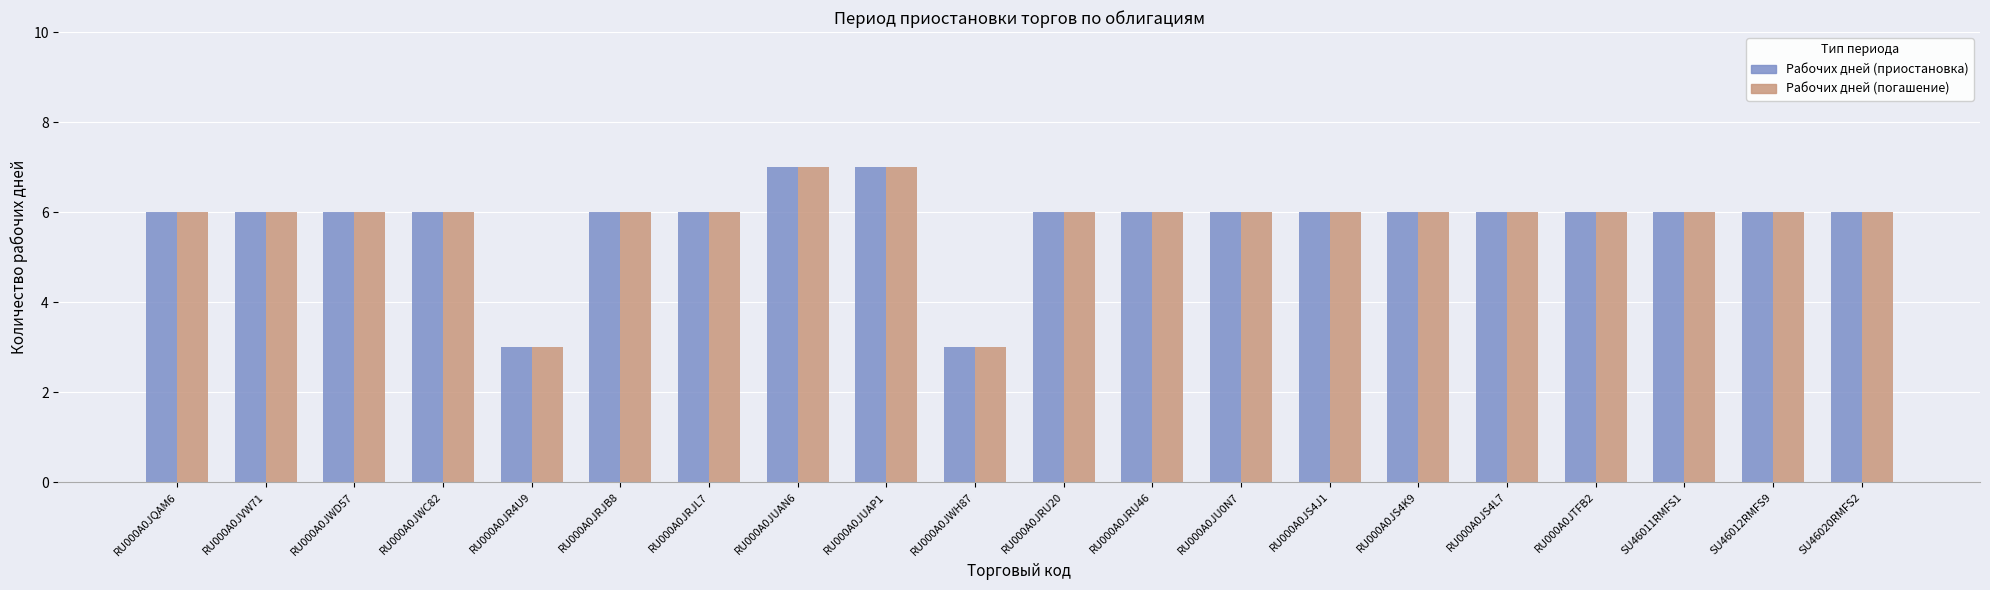

Reading left to right, transcribe all the data shown in this chart.

Рабочих дней (приостановка): 6	6	6	6	3	6	6	7	7	3	6	6	6	6	6	6	6	6	6	6
Рабочих дней (погашение): 6	6	6	6	3	6	6	7	7	3	6	6	6	6	6	6	6	6	6	6